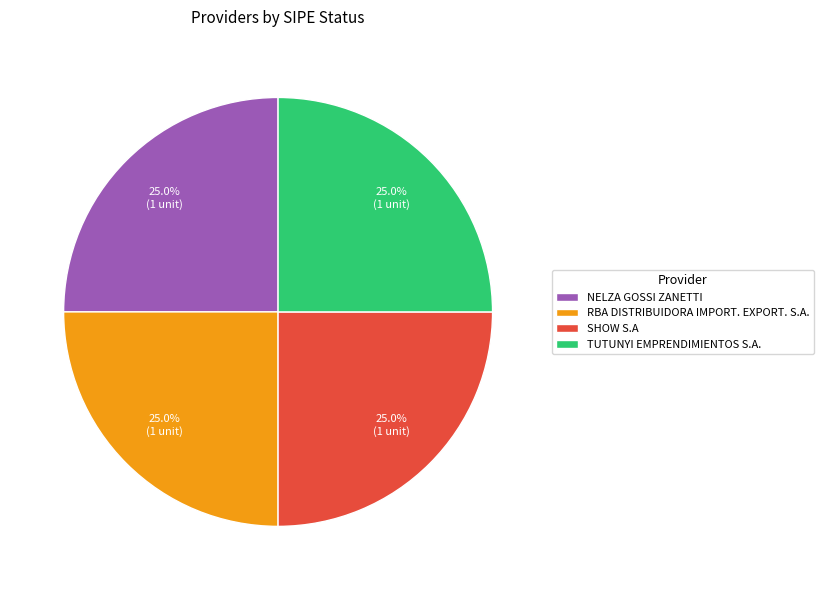

Is NELZA GOSSI ZANETTI the majority of the pie?

No